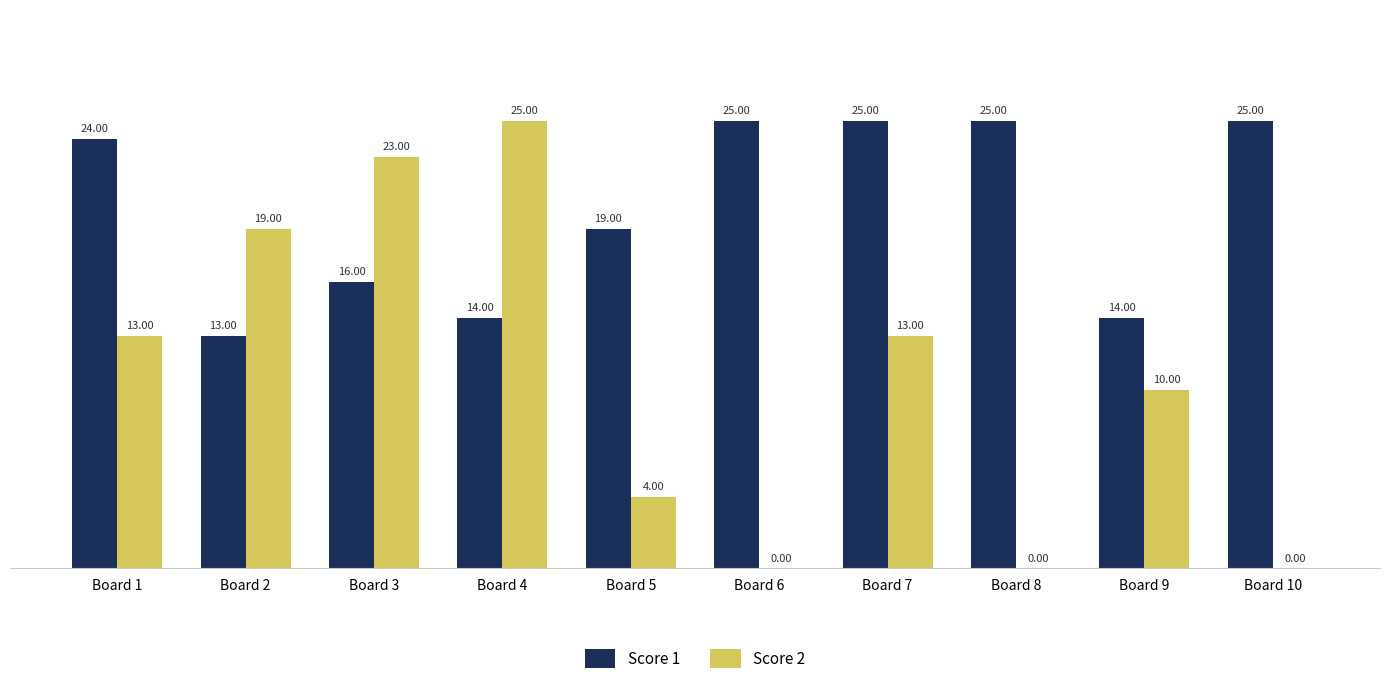

Count the number of data series in this chart.

2